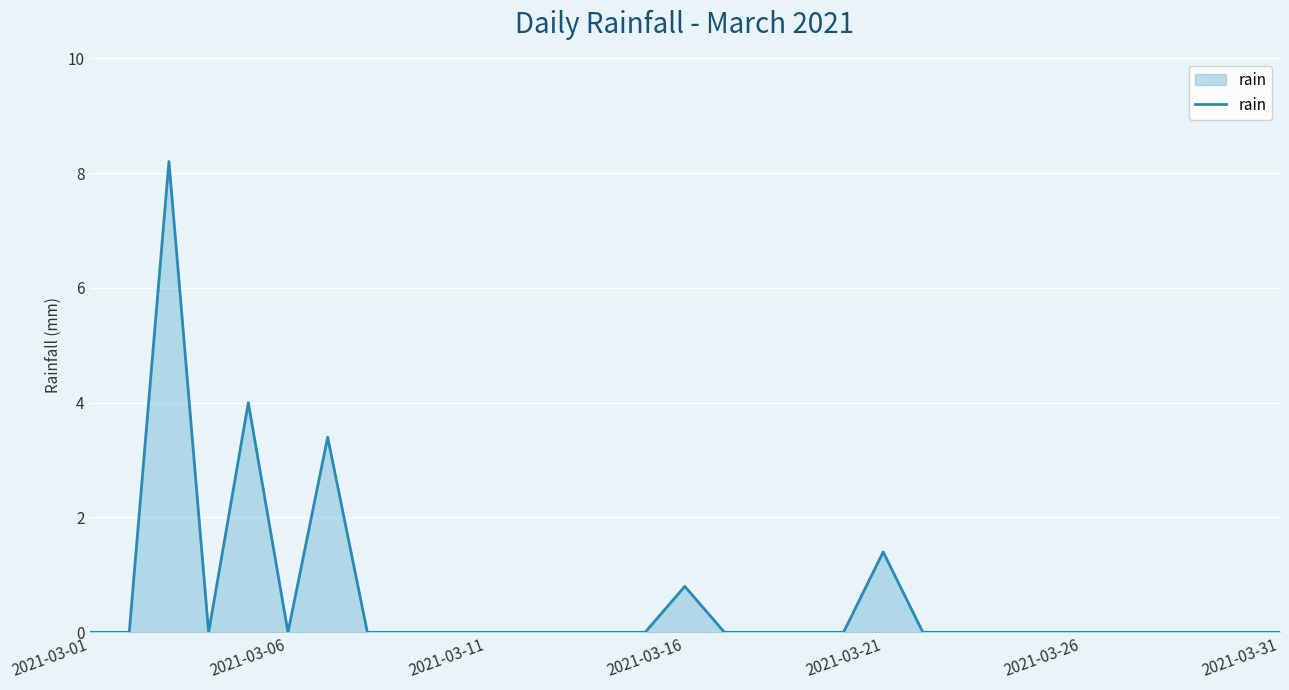

What is the maximum value shown in the chart?

8.2